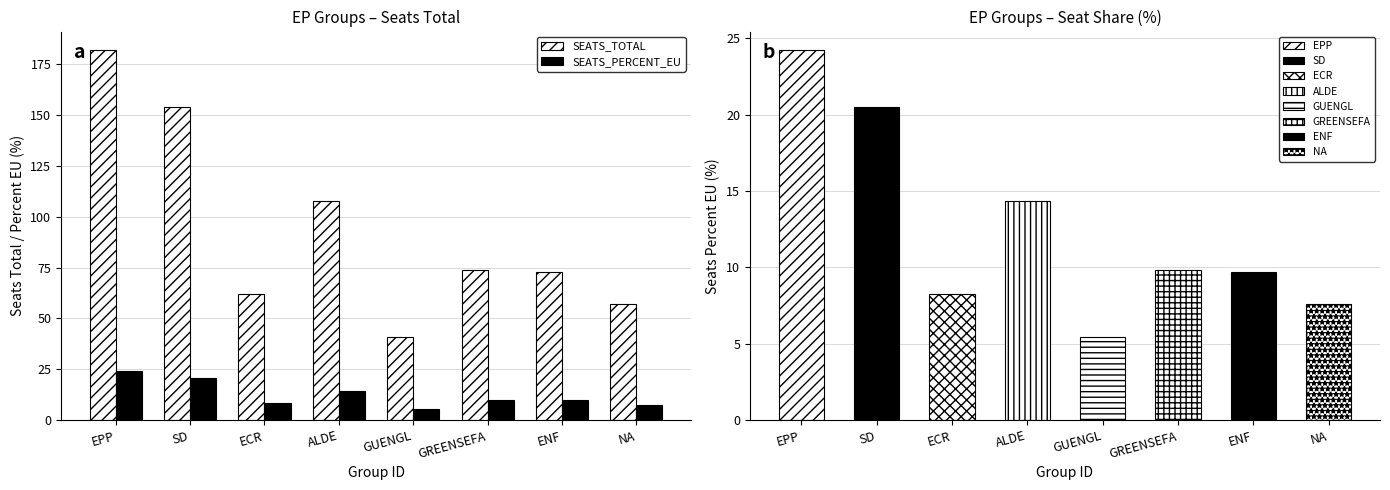

What is the lowest value of the SEATS_TOTAL series?

41.0